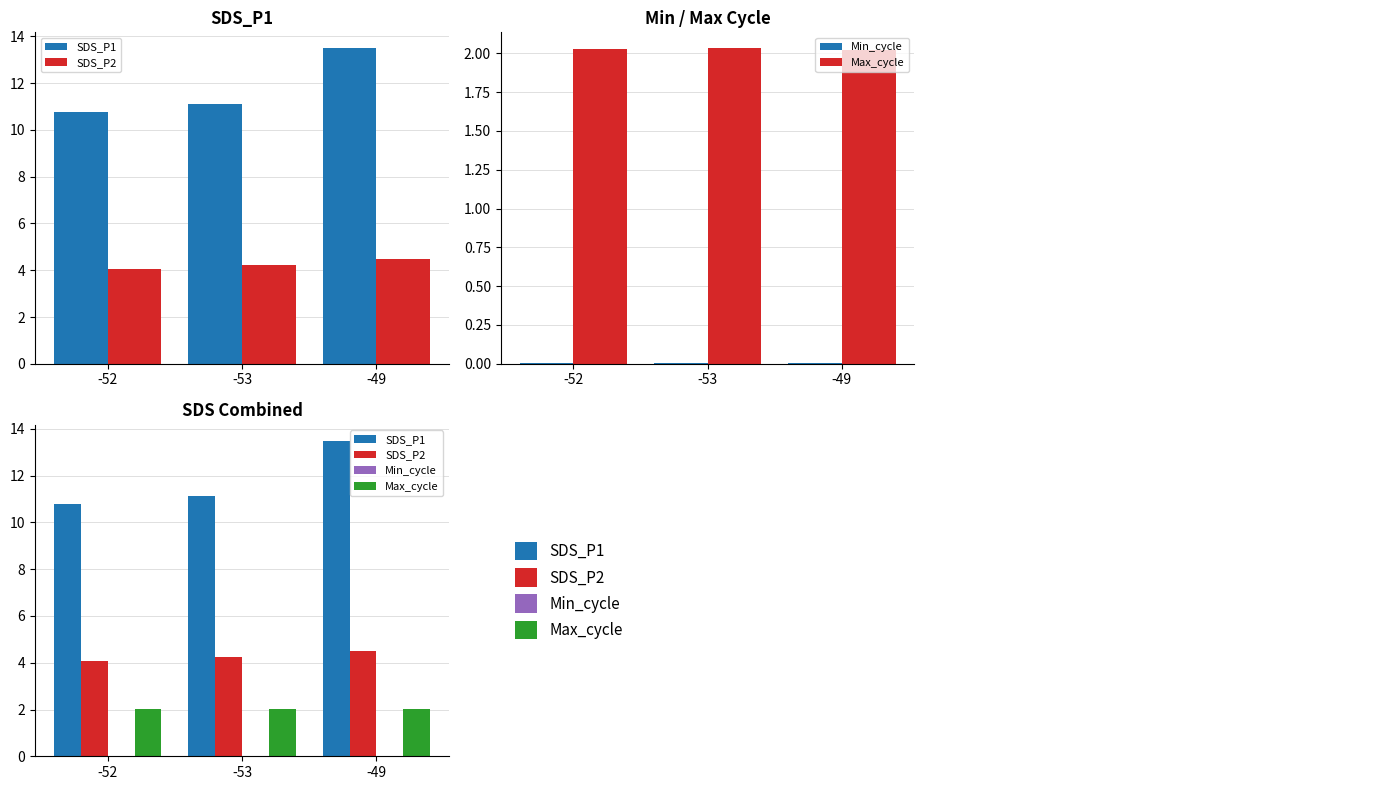

List the series in order of their peak value, lowest first.

Min_cycle, Max_cycle, SDS_P2, SDS_P1